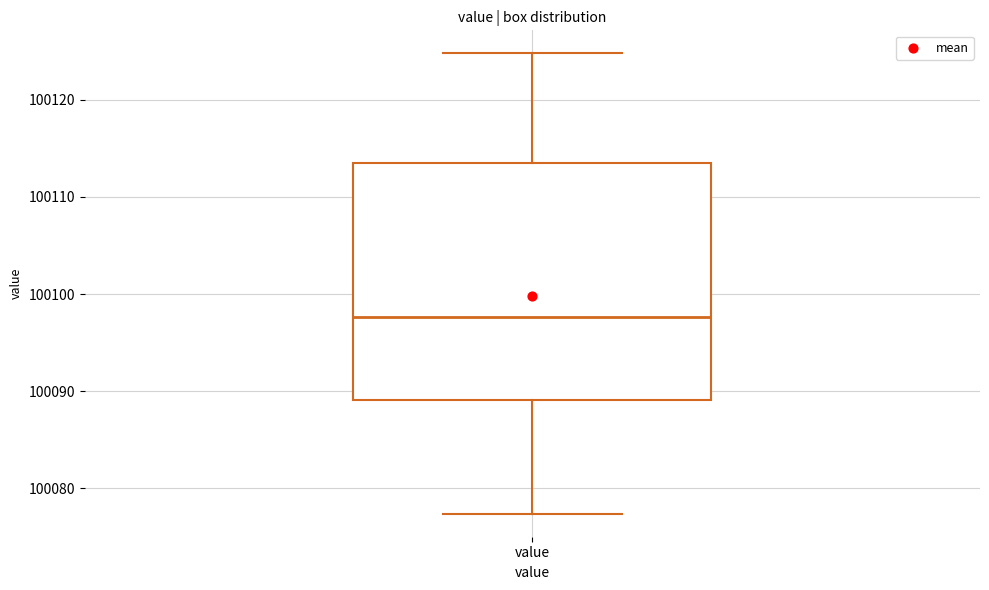

Where does the lower whisker of the box for value end on the y-axis? The values are not printed on the chart, so give them approximately, as read against the axis.

100077